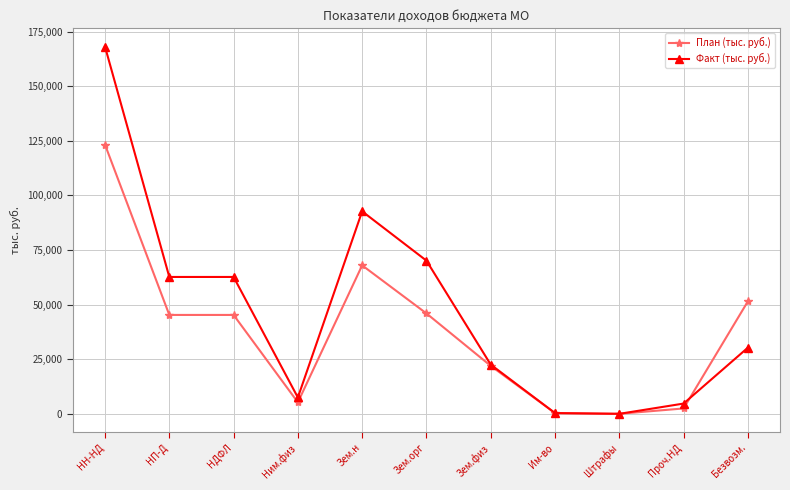

At which label does Факт (тыс. руб.) reach its peak?

НН-НД